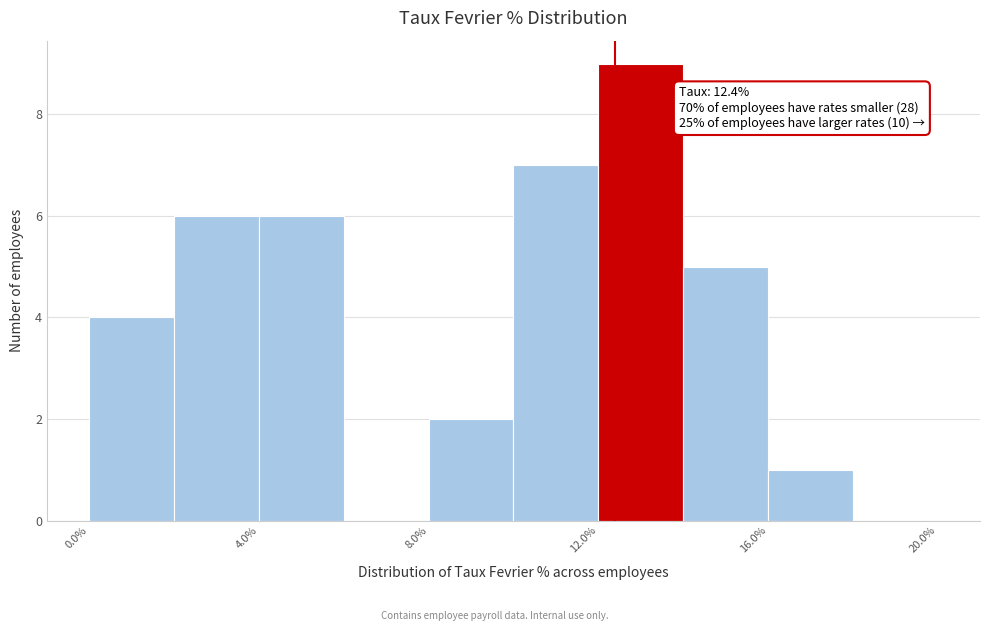

Which range on the x-axis has the tallest bar?

12 to 14